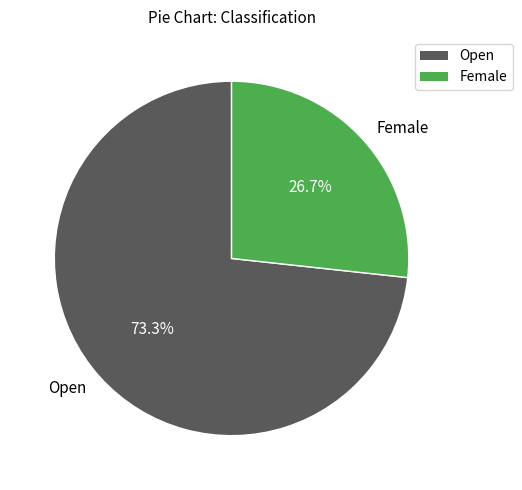

True or false: Female accounts for 13% of the total.

False